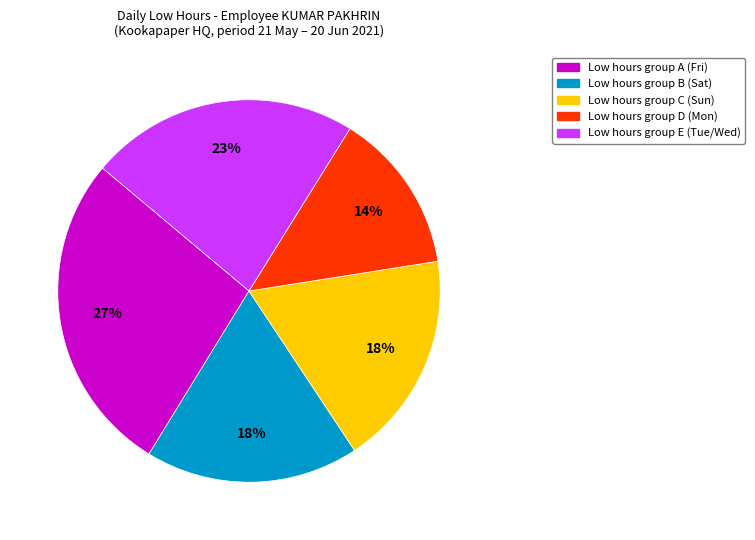

Which category has the biggest portion of the pie?

Low hours group A (Fri)